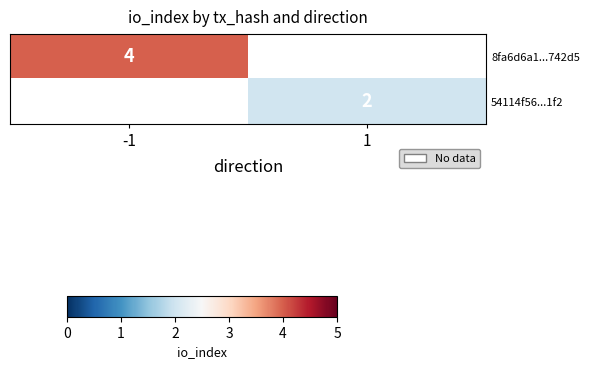

Between 1 and -1, which is larger?

-1